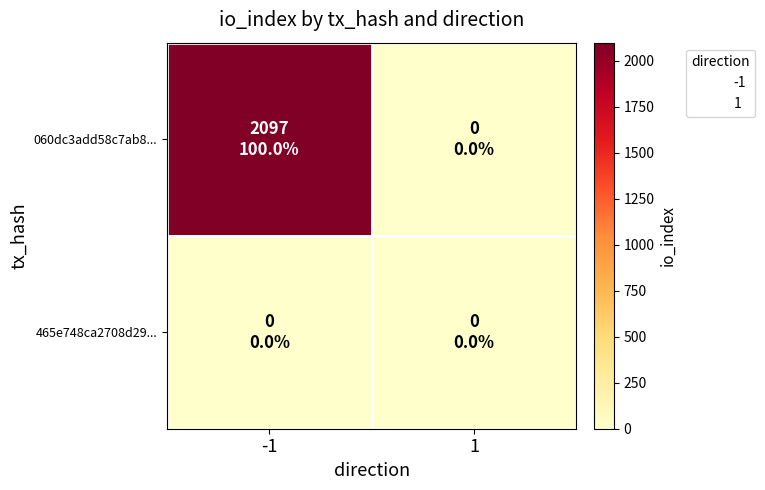

Rank the series by their average value, from lowest to highest.

465e748ca2708d29..., 060dc3add58c7ab8...